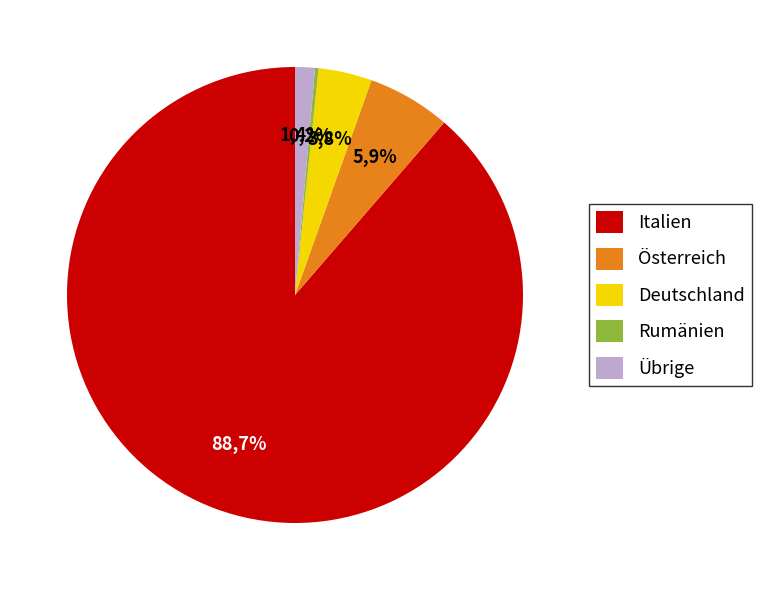

Count the number of slices in the pie.

5